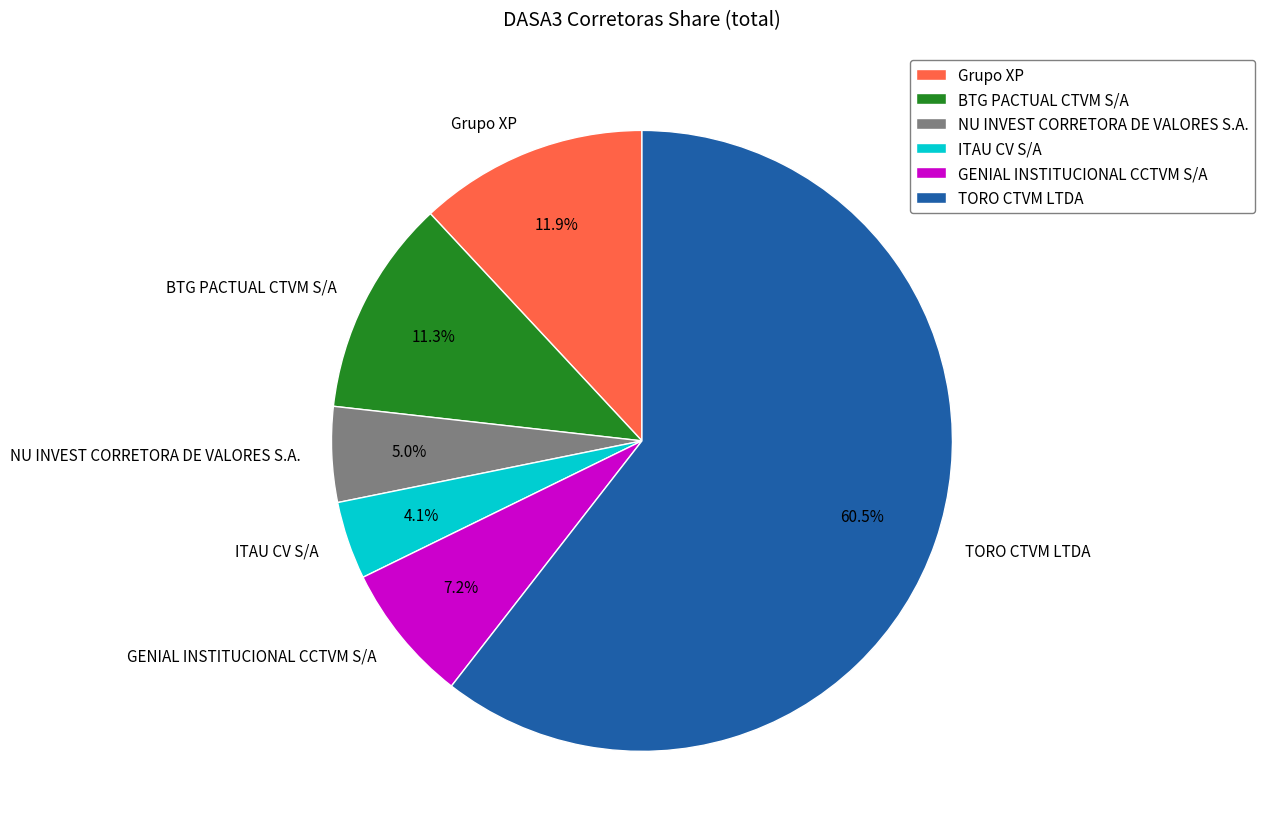

To the nearest percent, what is the average slice percentage?

17%